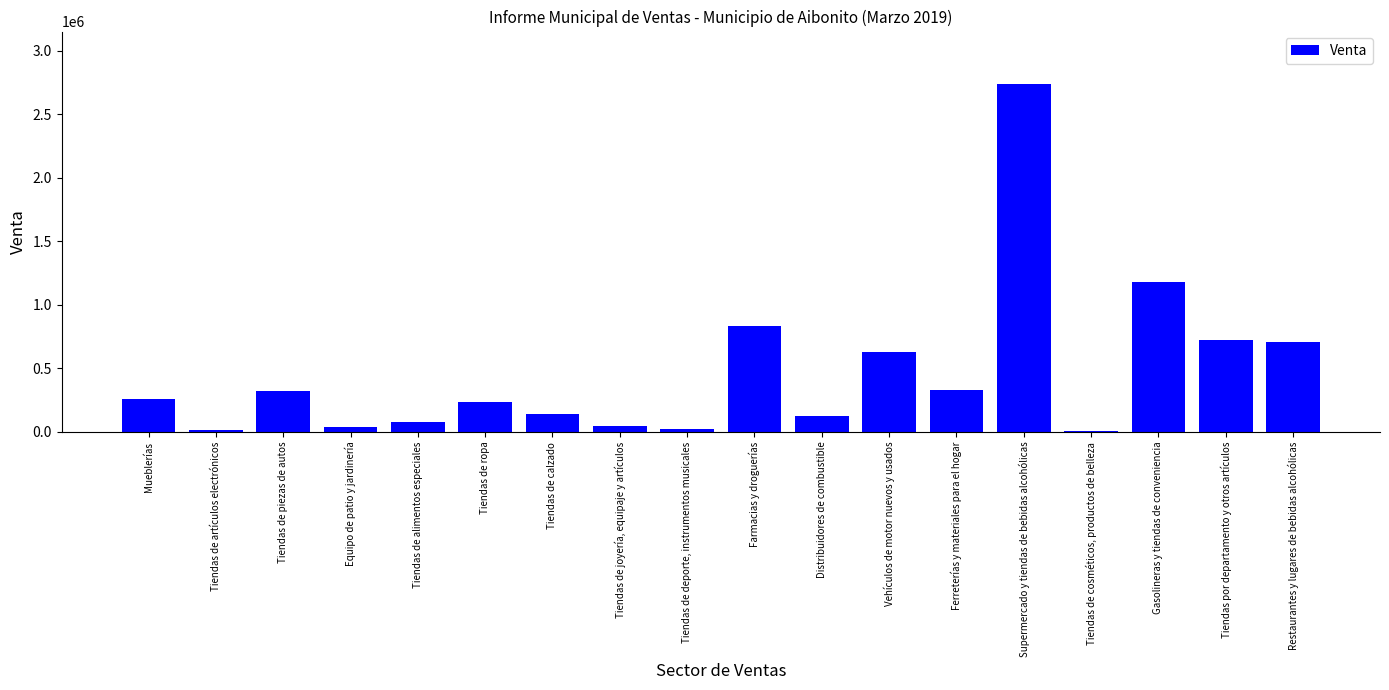

Is it true that the value at Tiendas de calzado is 144447.9?

True